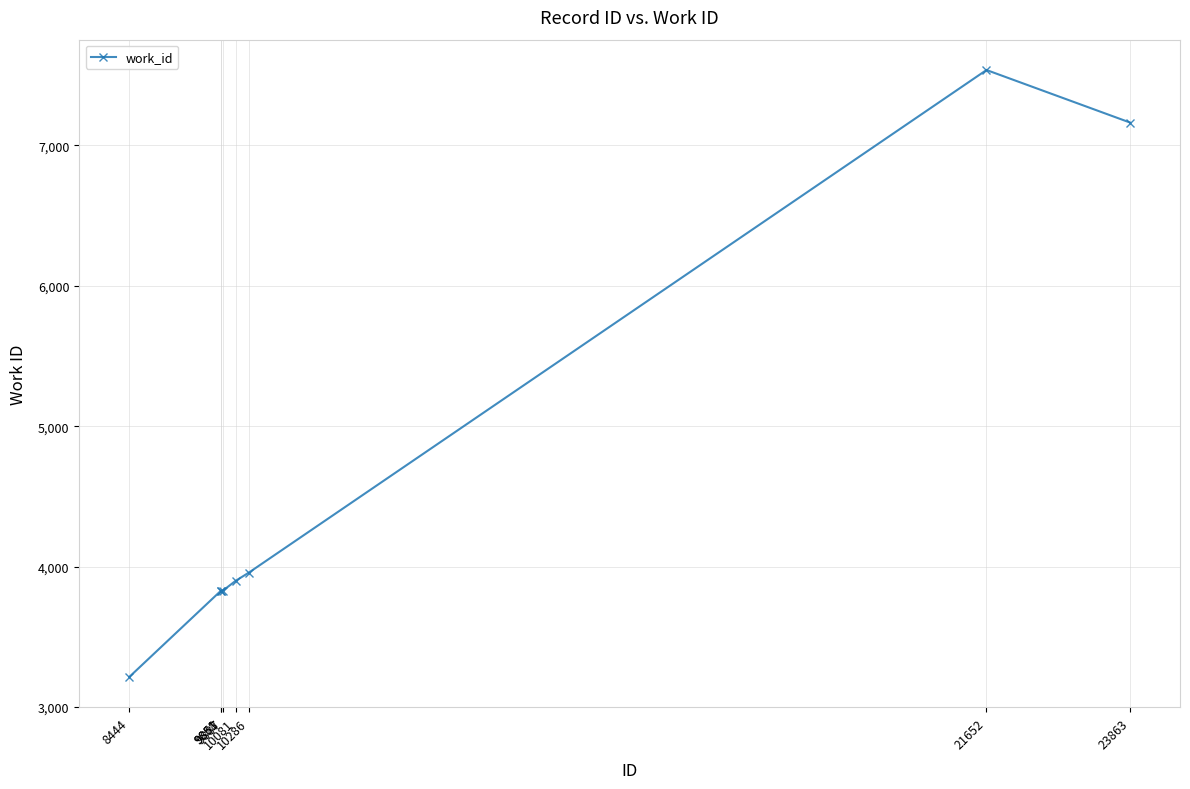

Reading left to right, extract all data points from this chart.

8444=3214	9858=3829	9861=3829	9887=3829	10081=3898	10286=3957	21652=7537	23863=7163